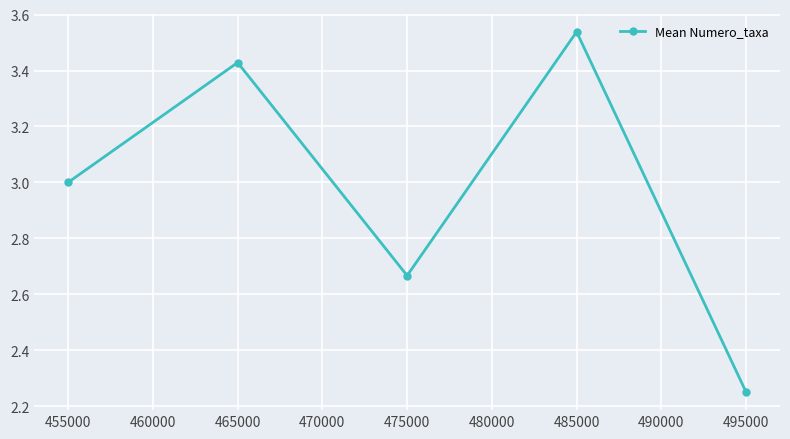

Rank the categories by value from highest to lowest.

485000, 465000, 455000, 475000, 495000